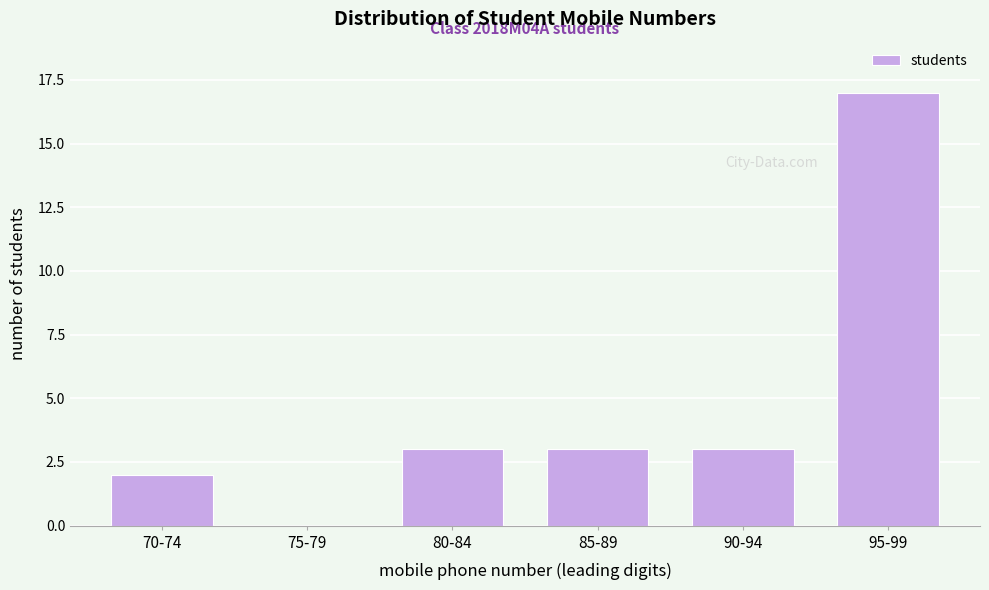

Reading left to right, extract all data points from this chart.

70-74=2	75-79=0	80-84=3	85-89=3	90-94=3	95-99=17